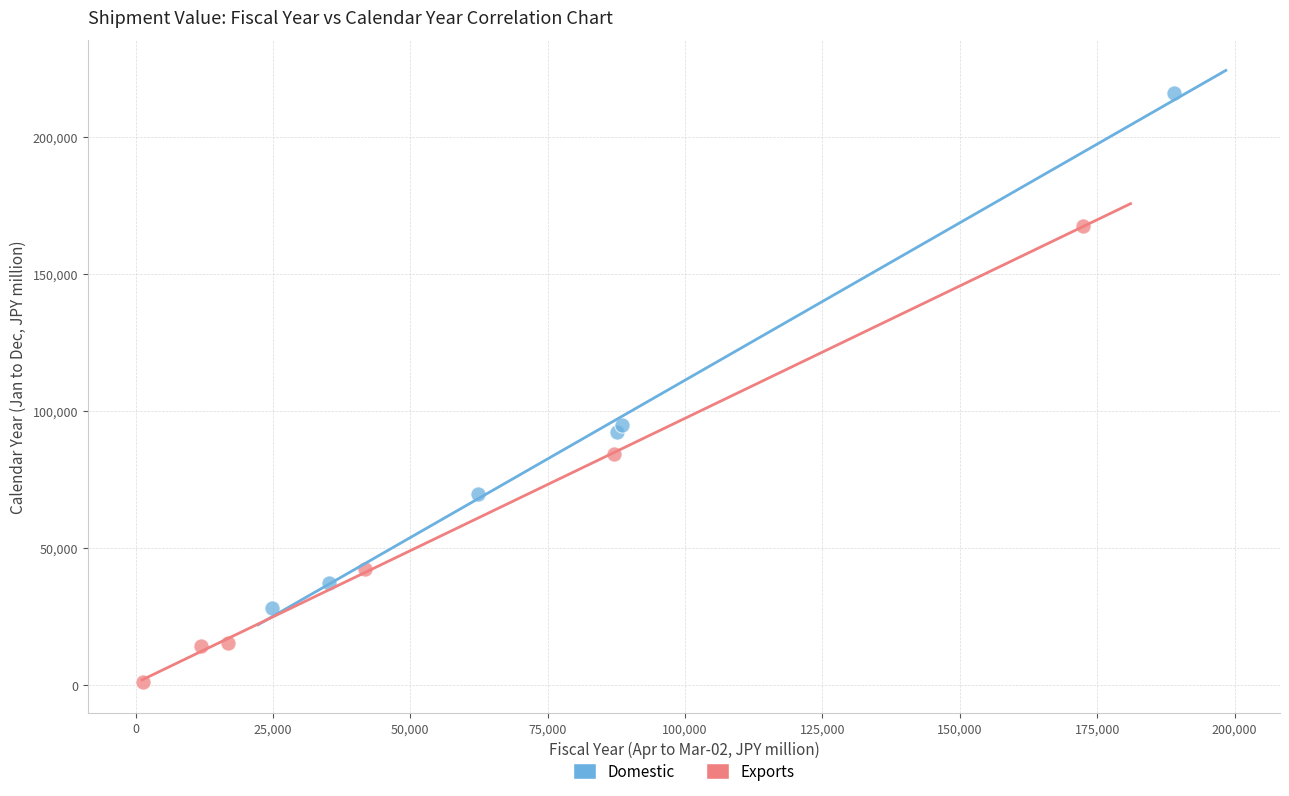

Which series contains the lowest Y value?

Exports